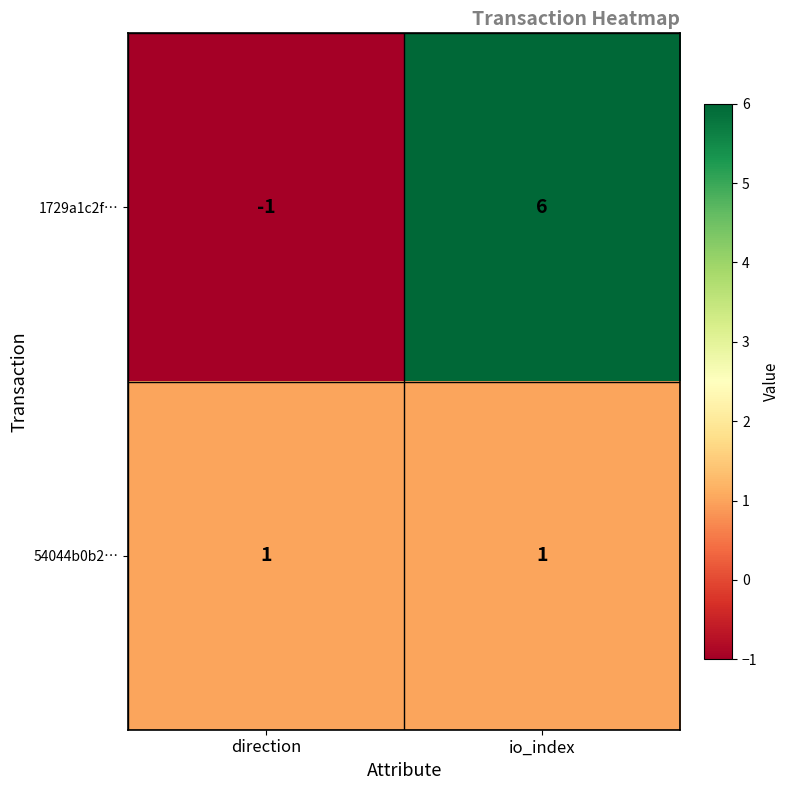

At which label is 1729a1c2f… closest to 2?

direction